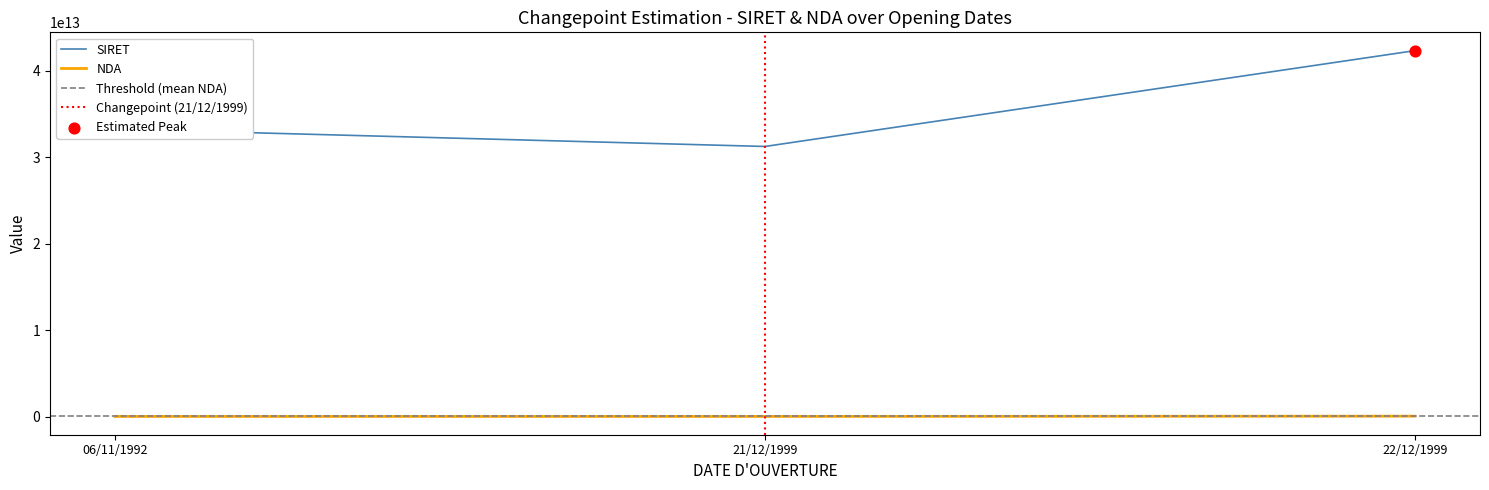

What are all the series names shown in the legend?

SIRET, NDA